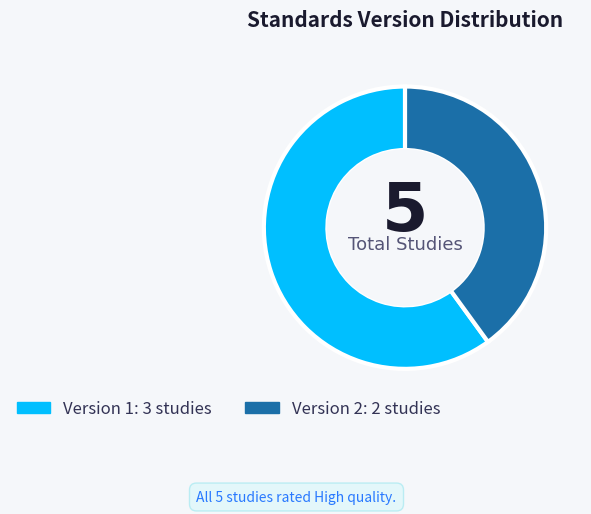

Is there a majority slice in this chart?

Yes